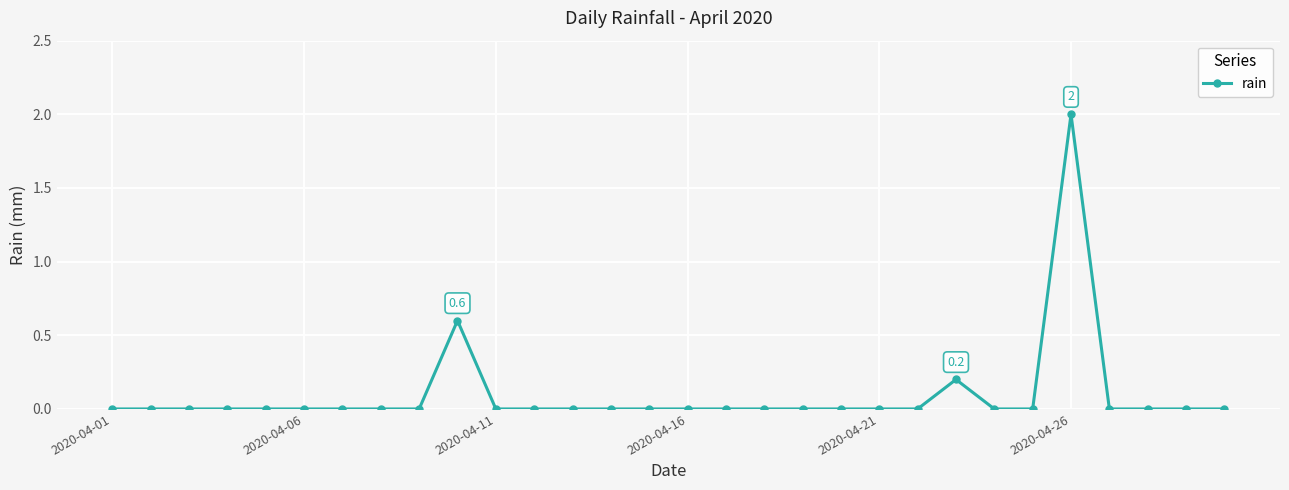

What is the difference between the second highest and minimum values?

0.6